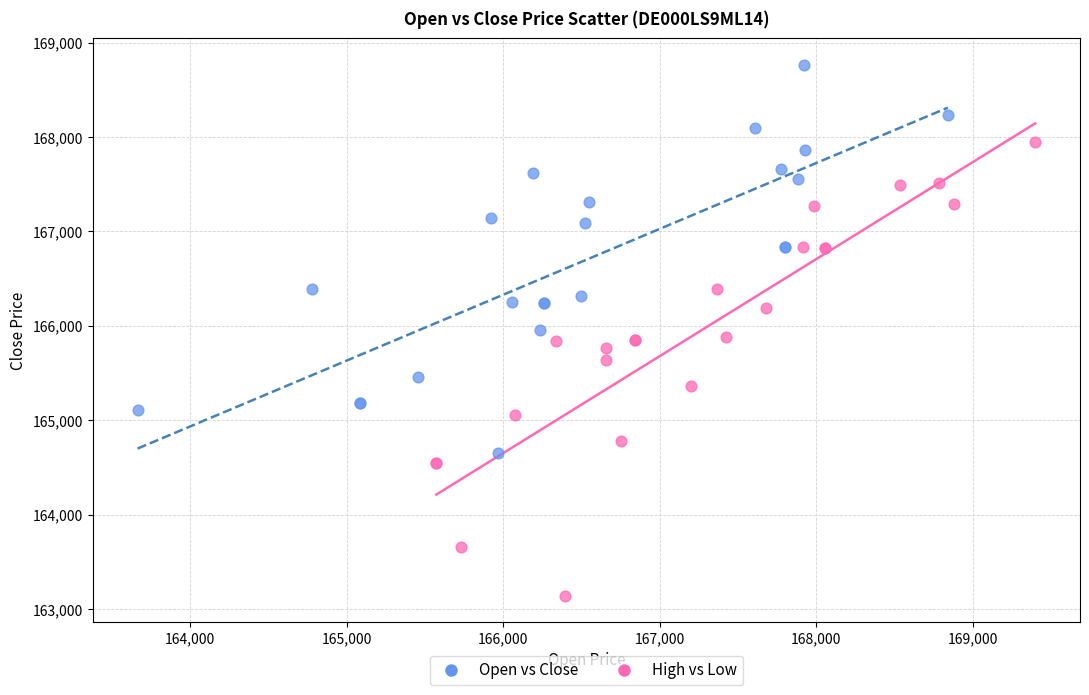

Which series reaches the minimum Y coordinate?

High vs Low